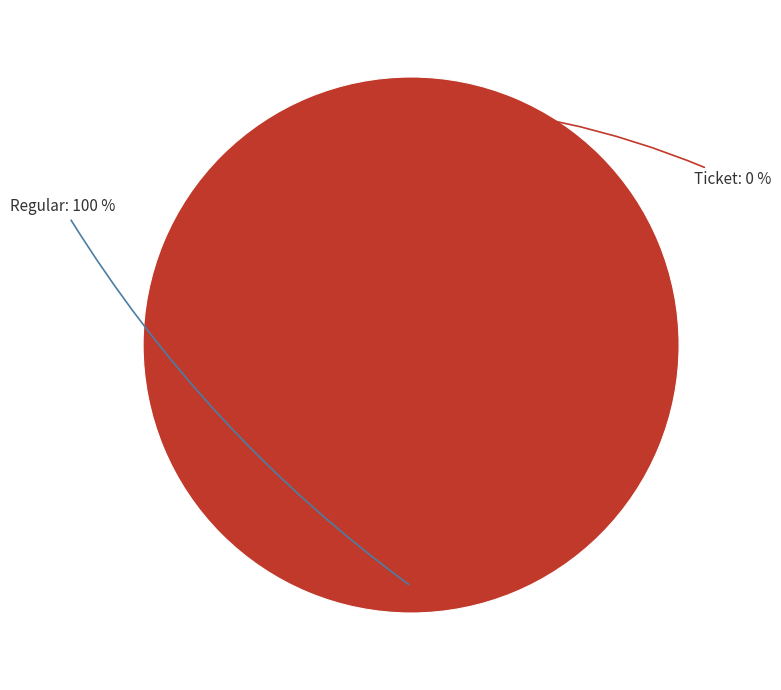

Which category has the biggest portion of the pie?

Regular